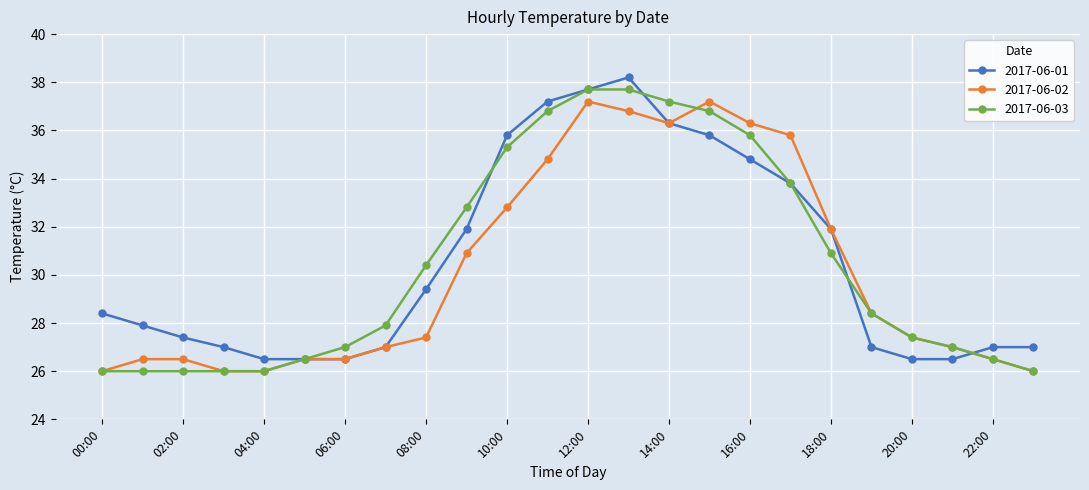

What is the greatest value displayed?

38.2